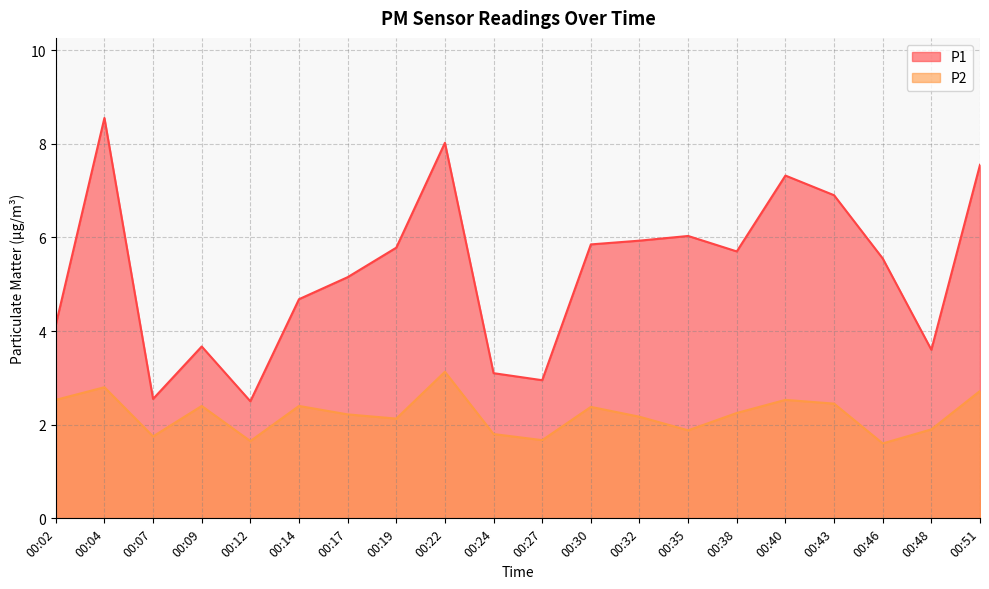

What is the total value across all series at 00:14?

7.1